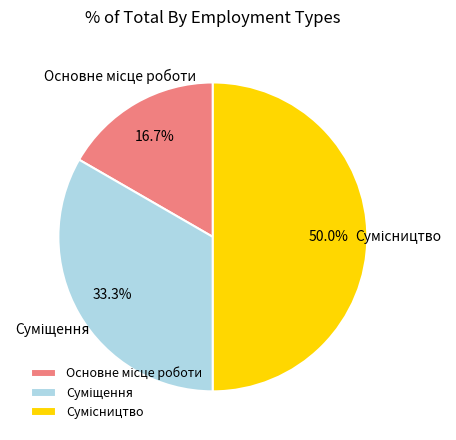

To the nearest percent, what is the average slice percentage?

33%